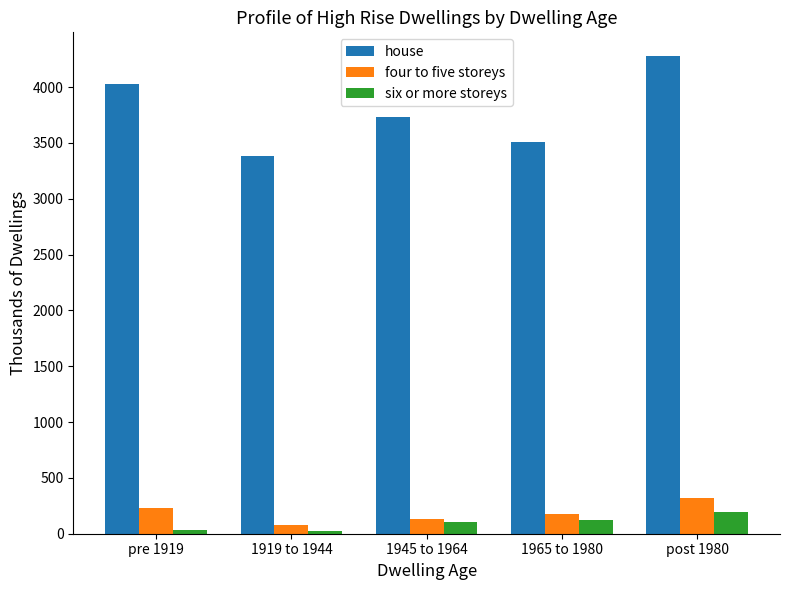

Which series changed the most between pre 1919 and post 1980?

house